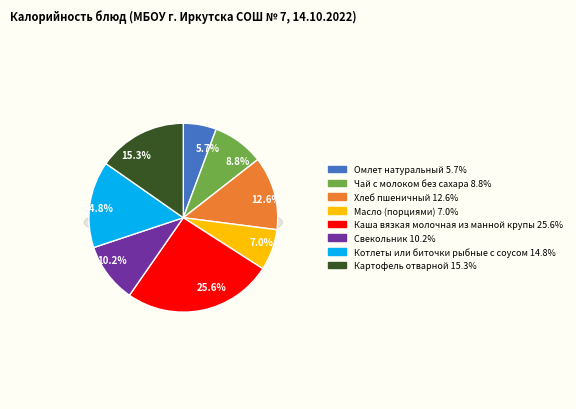

Is Картофель отварной the majority of the pie?

No